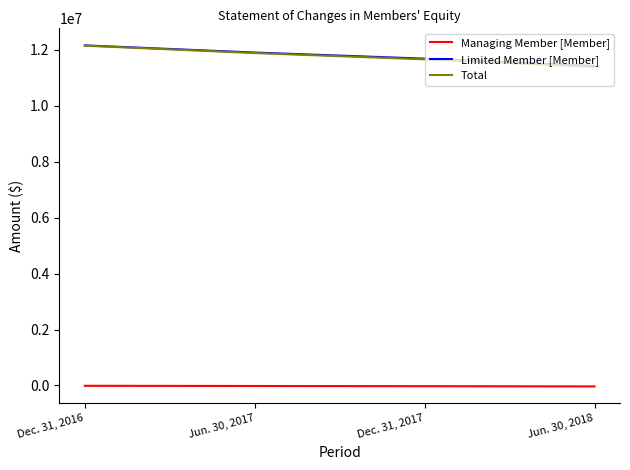

How many lines are shown in the chart?

3